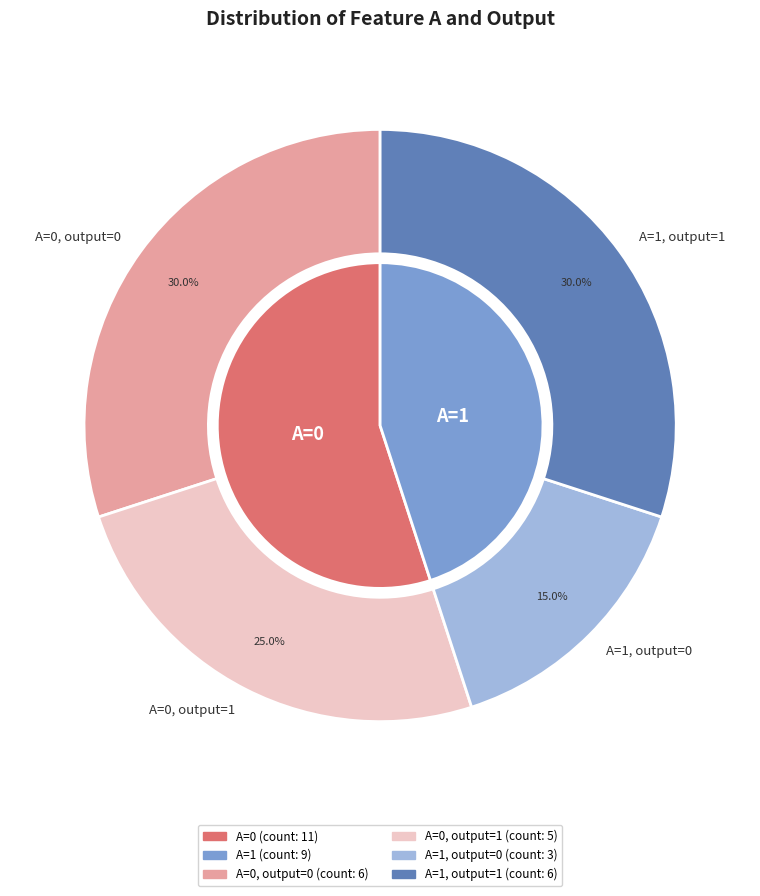

Is A=0 the majority of the pie?

Yes